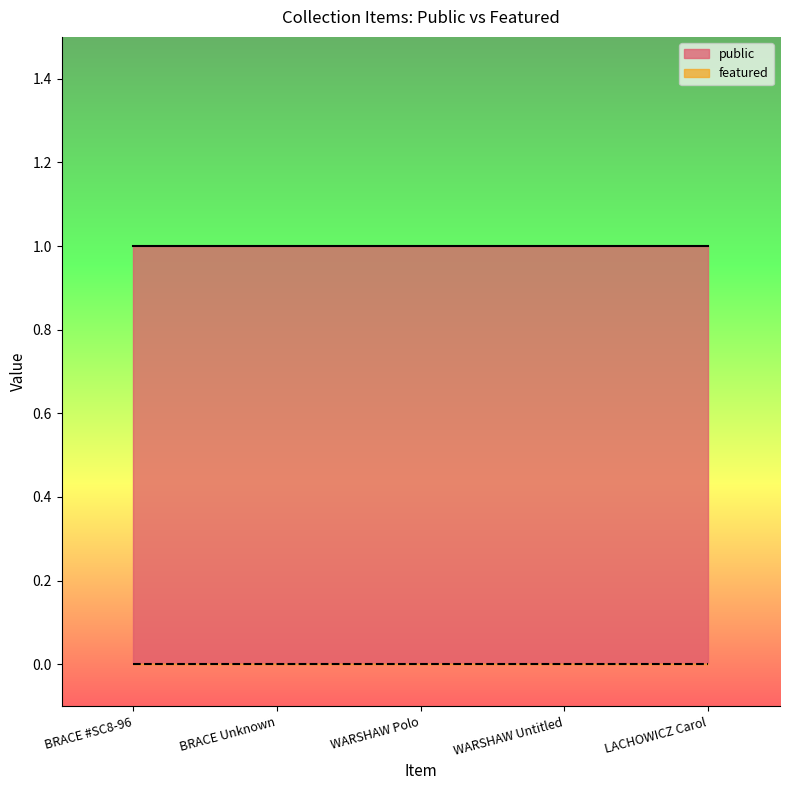

List the series in order of their overall mean, lowest first.

featured, public